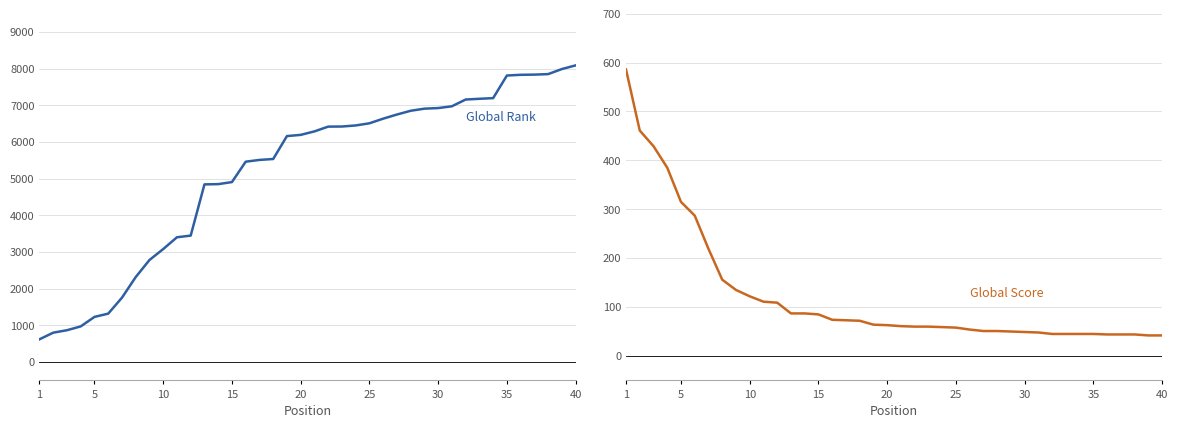

What is the average value of the Global Rank series?

5205